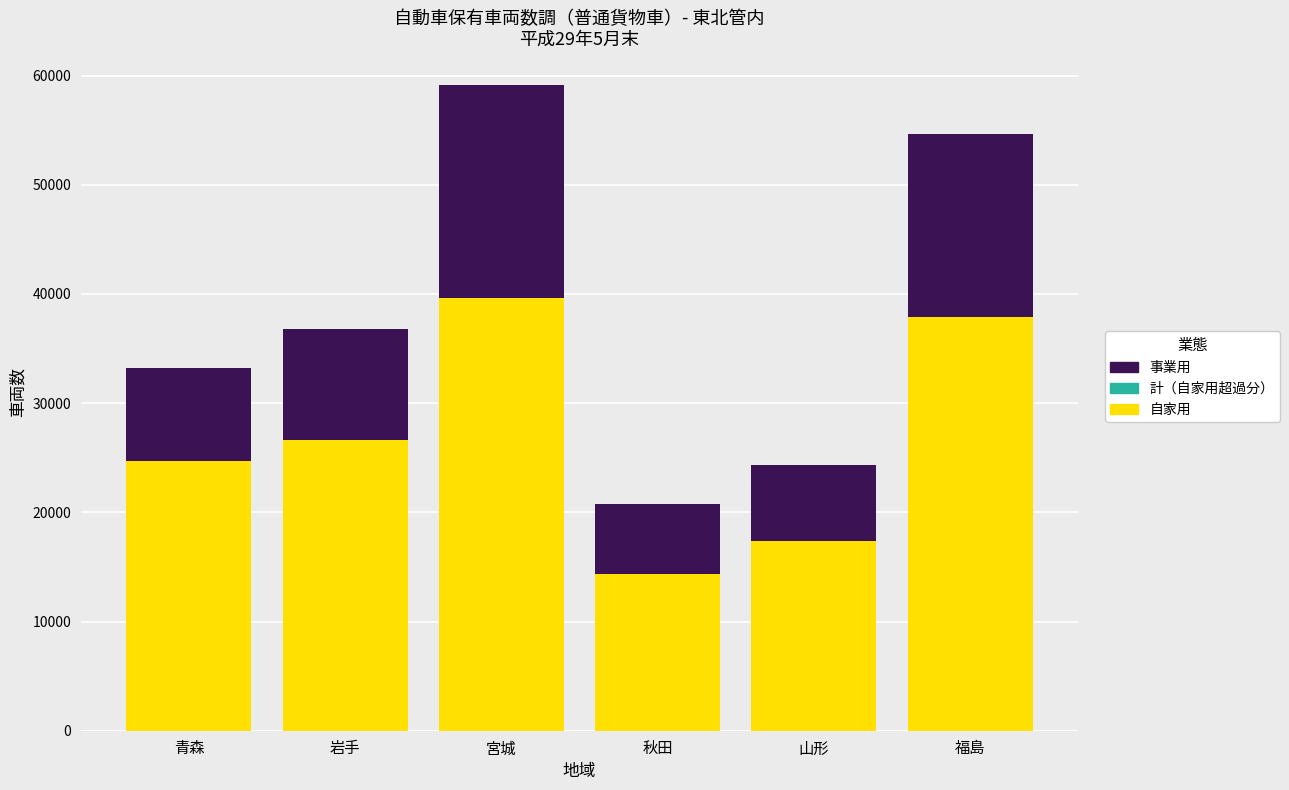

What is the difference between the 事業用 values at 青森 and 秋田?

2218